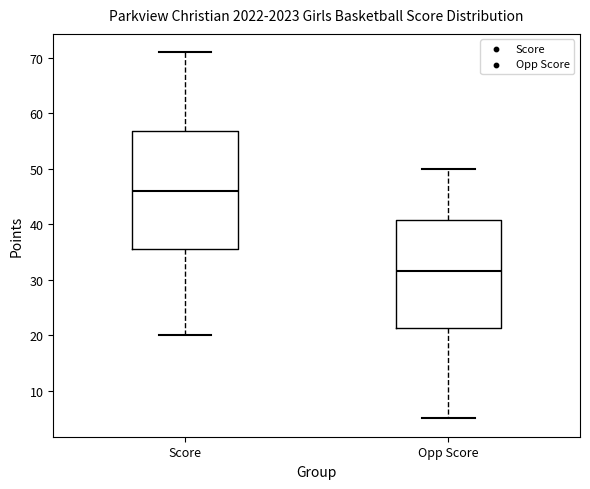

Which box has the lowest median line?

Opp Score